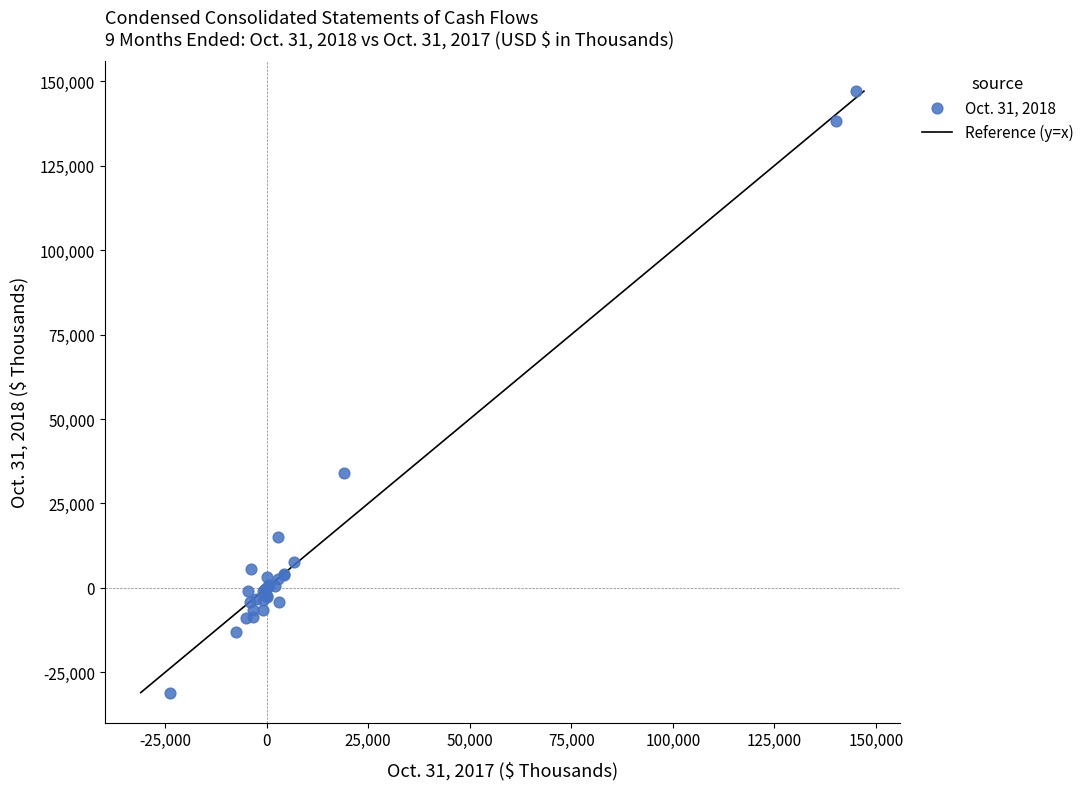

What Y value in the scatter plot is closest to 58023?

33923